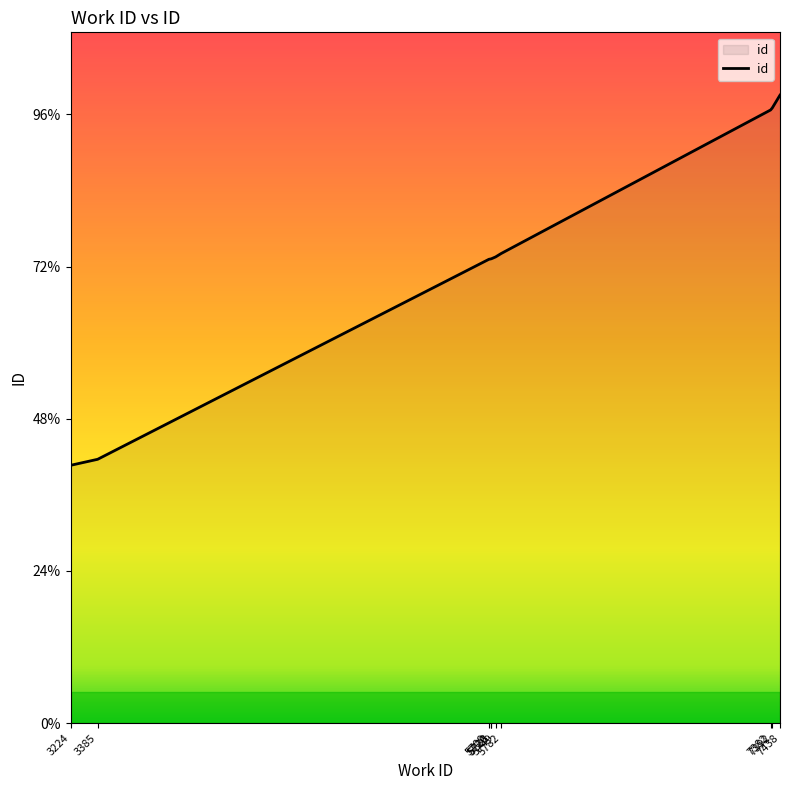

Does the chart have visible grid lines?

No